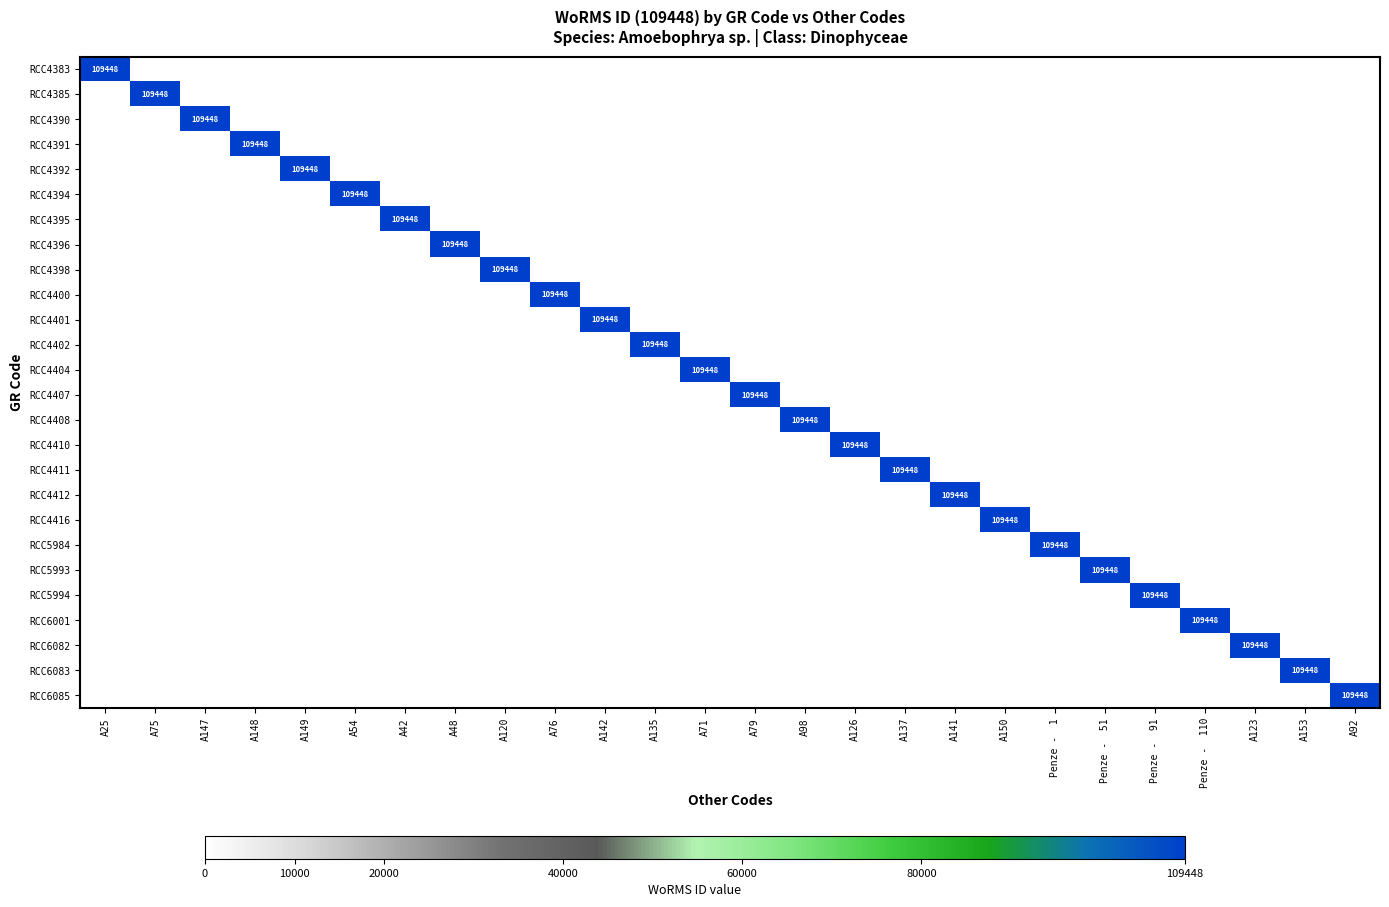

The value of RCC4390 at Penze - 91 is -1. True or false?

False